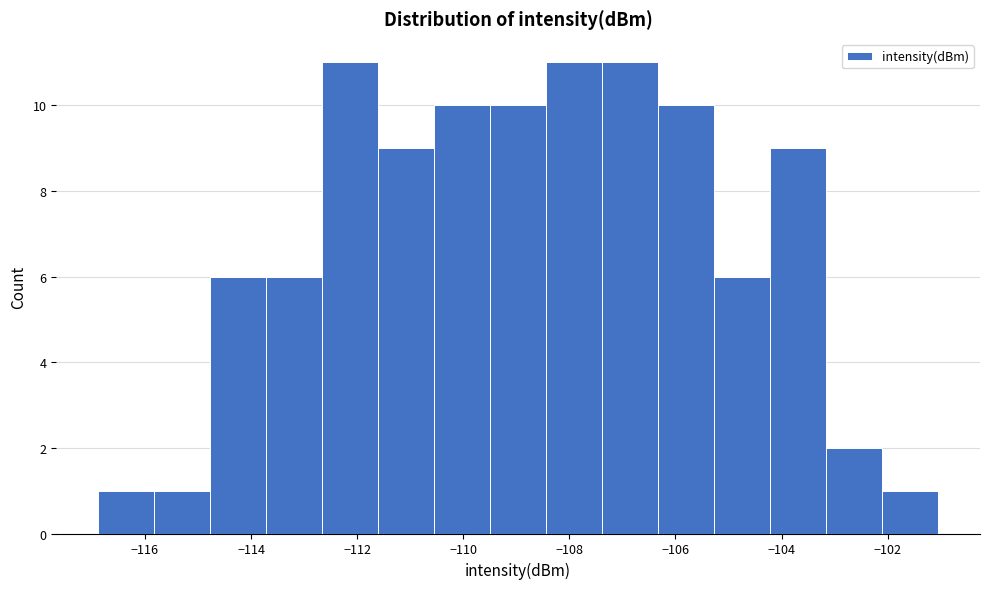

Reading left to right, list every bar in this chart as the range it spans on the x-axis followed by its height. Neither the bar edges nor the heights are printed on the chart, so give them approximately, as read against the axes.

-116.8 to -115.8: 1
-115.8 to -114.8: 1
-114.8 to -113.8: 6
-113.8 to -112.6: 6
-112.6 to -111.6: 11
-111.6 to -110.6: 9
-110.6 to -109.4: 10
-109.4 to -108.4: 10
-108.4 to -107.4: 11
-107.4 to -106.4: 11
-106.4 to -105.2: 10
-105.2 to -104.2: 6
-104.2 to -103.2: 9
-103.2 to -102.2: 2
-102.2 to -101.0: 1